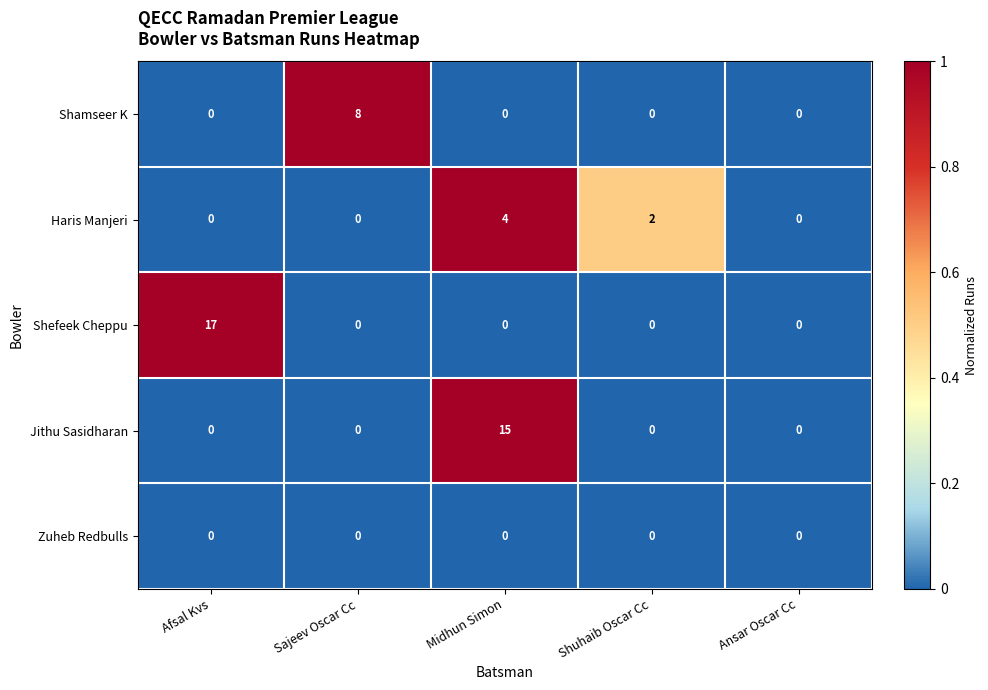

The value of Jithu Sasidharan at Sajeev Oscar Cc is 8. True or false?

False